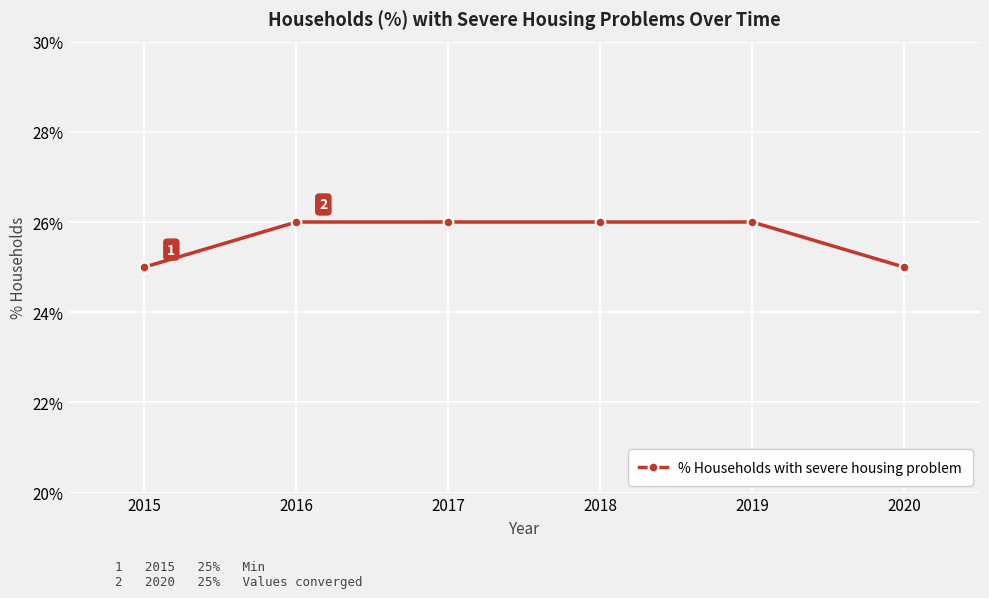

Rank the categories by value from highest to lowest.

2016, 2017, 2018, 2019, 2015, 2020